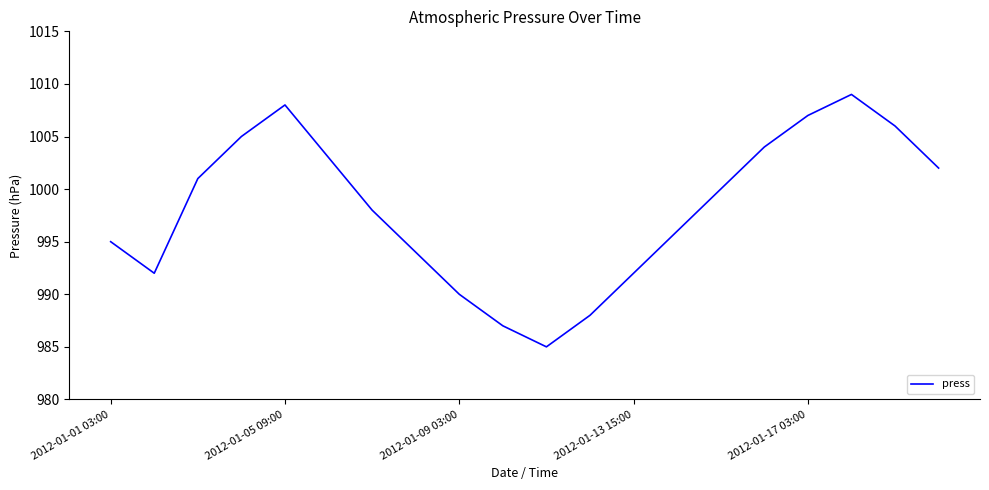

What is the smallest value displayed?

985